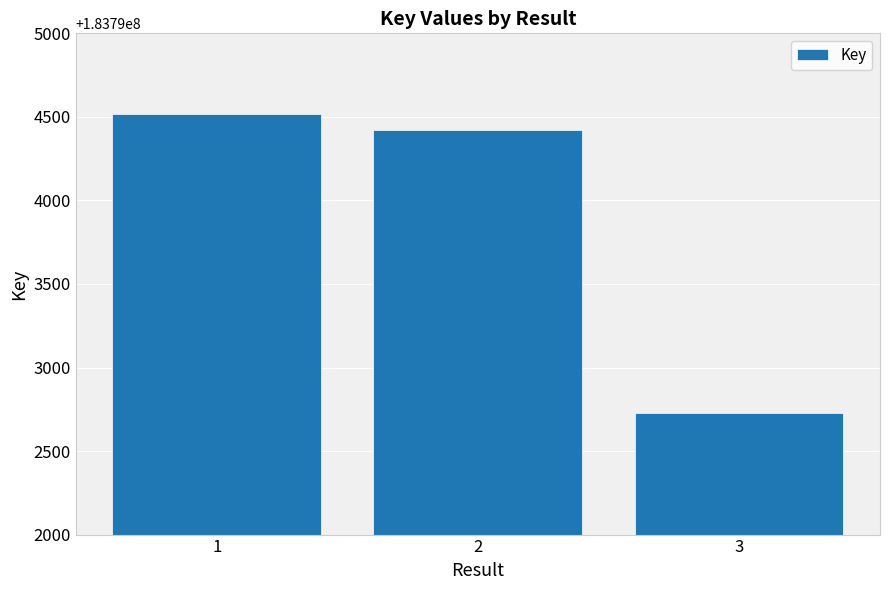

Between 2 and 3, which is larger?

2